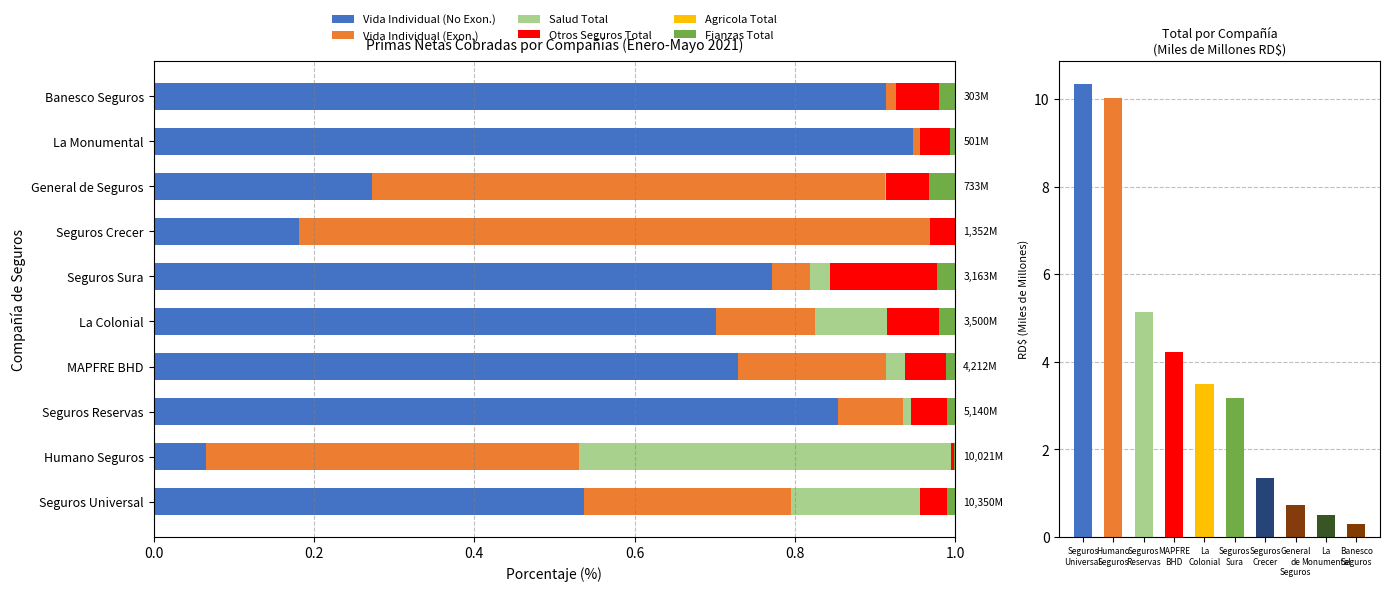

True or false: Vida Individual (No Exon.) has a value of 0.1 at General de Seguros.

False